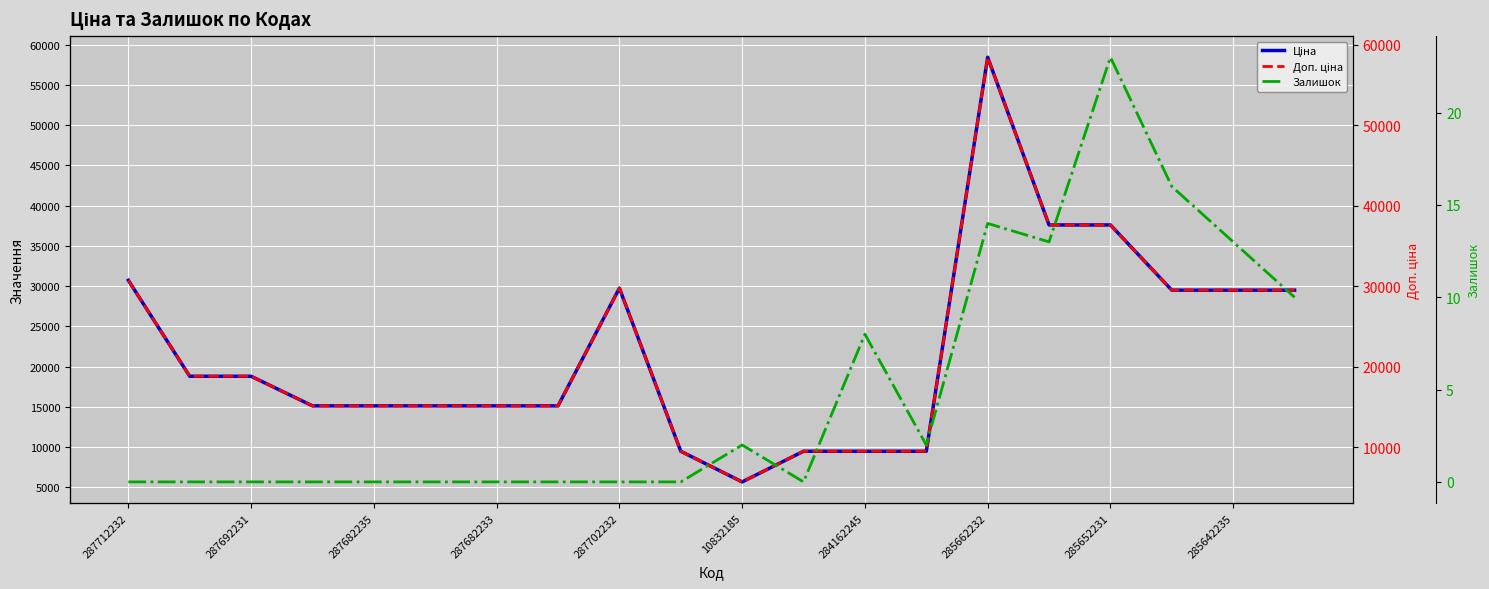

At which category does the chart reach its minimum across all series?

287712232